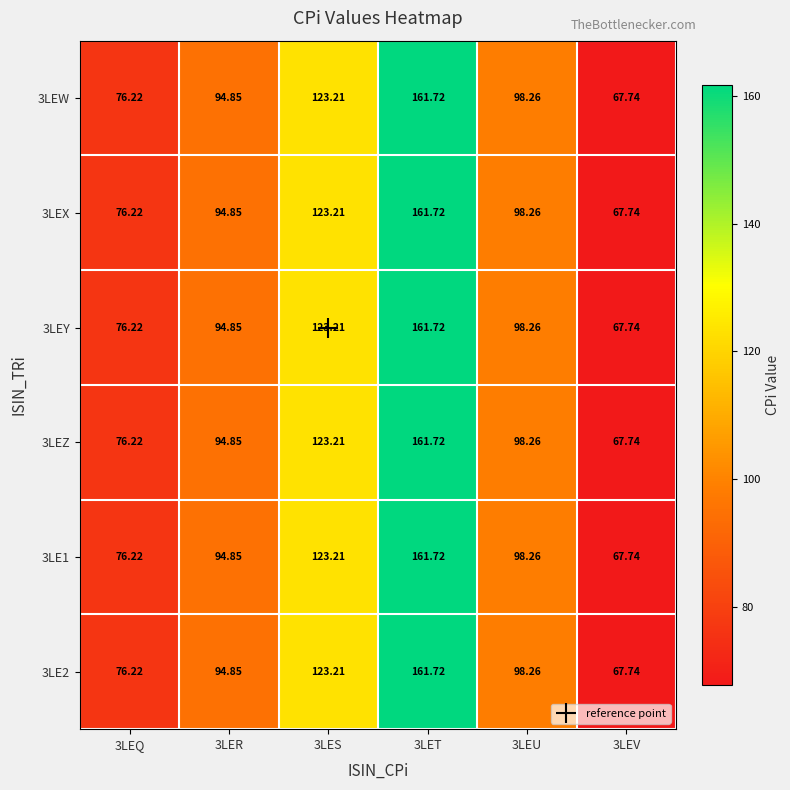

At which category does the chart reach its minimum across all series?

3LEV